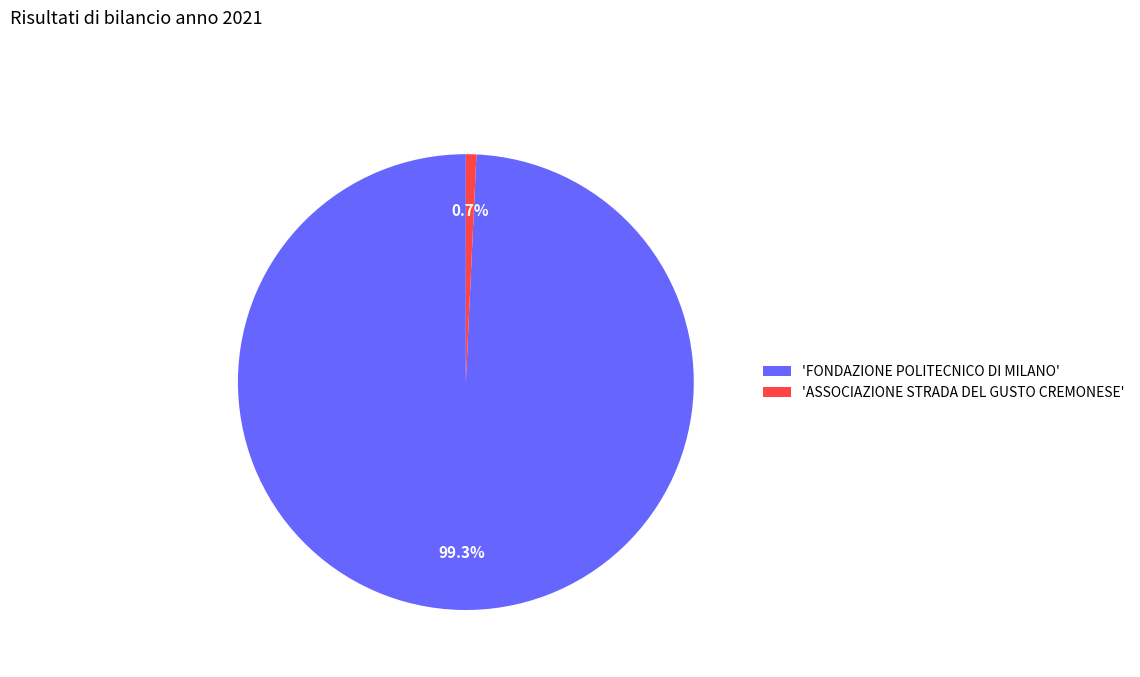

How much of the chart is everything except 'ASSOCIAZIONE STRADA DEL GUSTO CREMONESE'?

99.3%